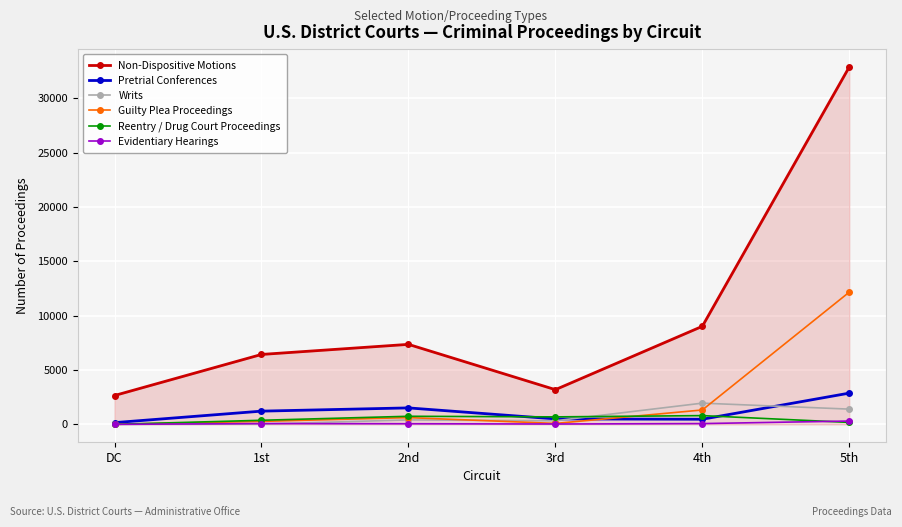

At which category does the chart reach its peak across all series?

5th